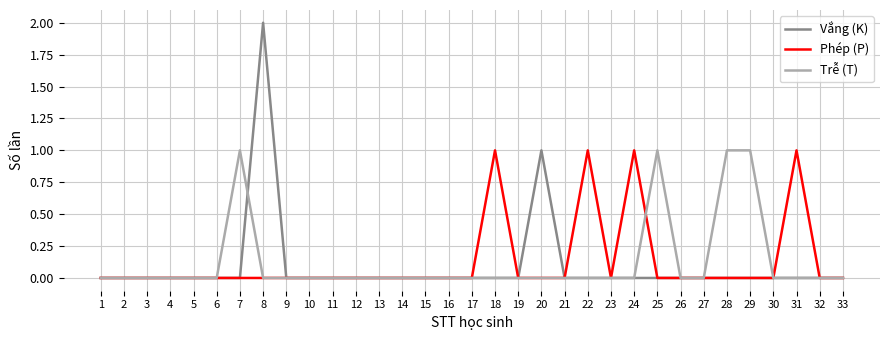

At which category is the sum across all series the highest?

8